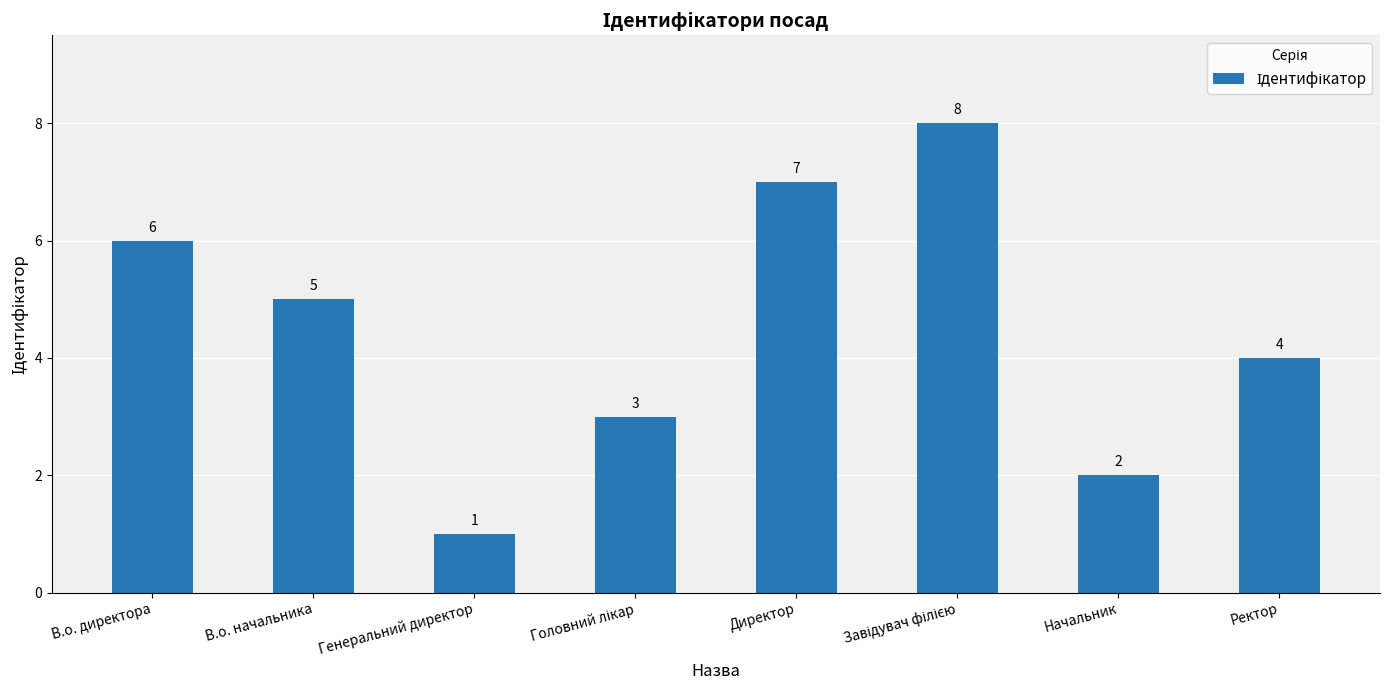

What is the change in value from Генеральний директор to Начальник?

+1